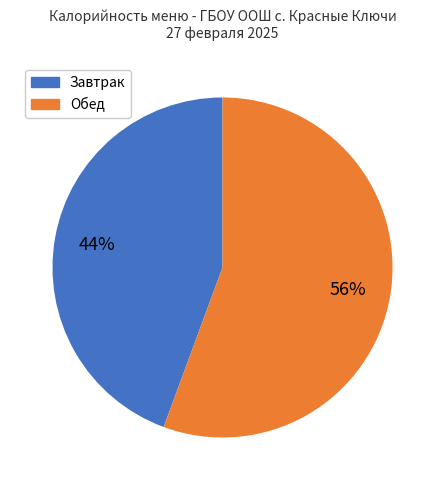

Combined, do Завтрак and Обед account for over 50%?

Yes